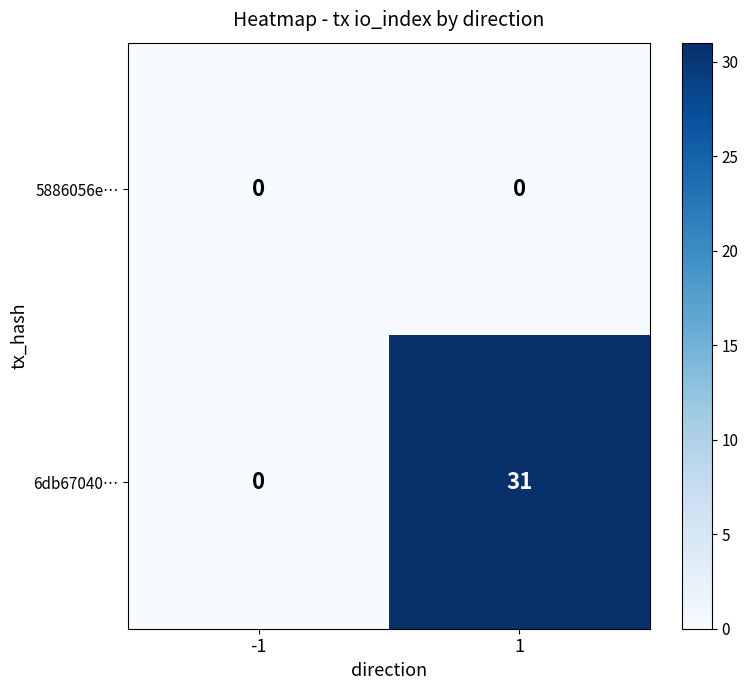

Which series has the widest spread of values?

6db67040…